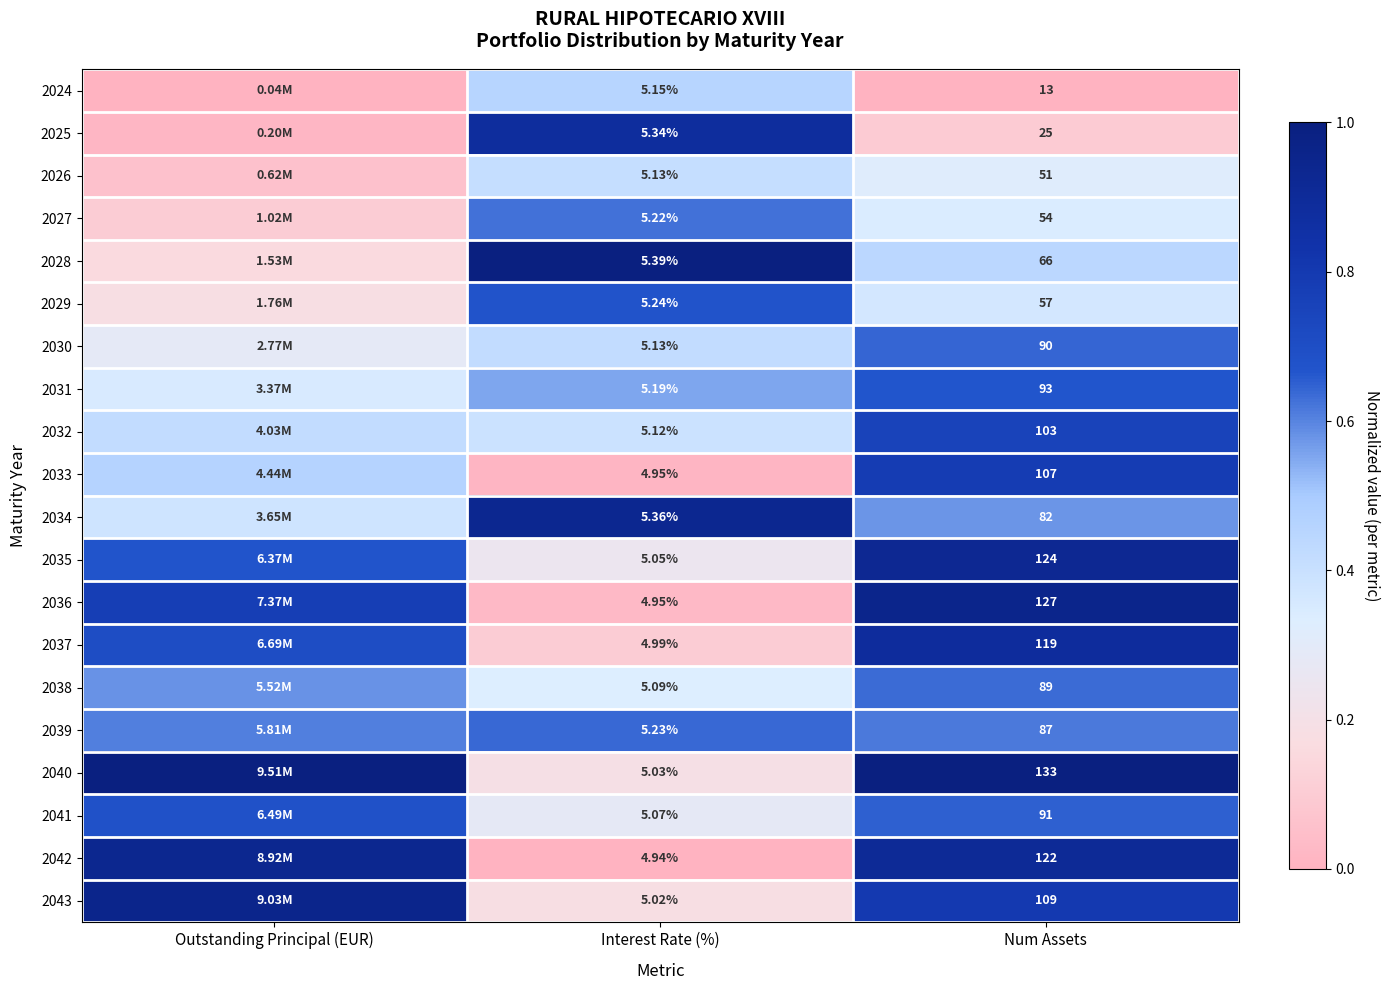

True or false: 2043 has a value of 0.5 at Outstanding Principal (EUR).

False